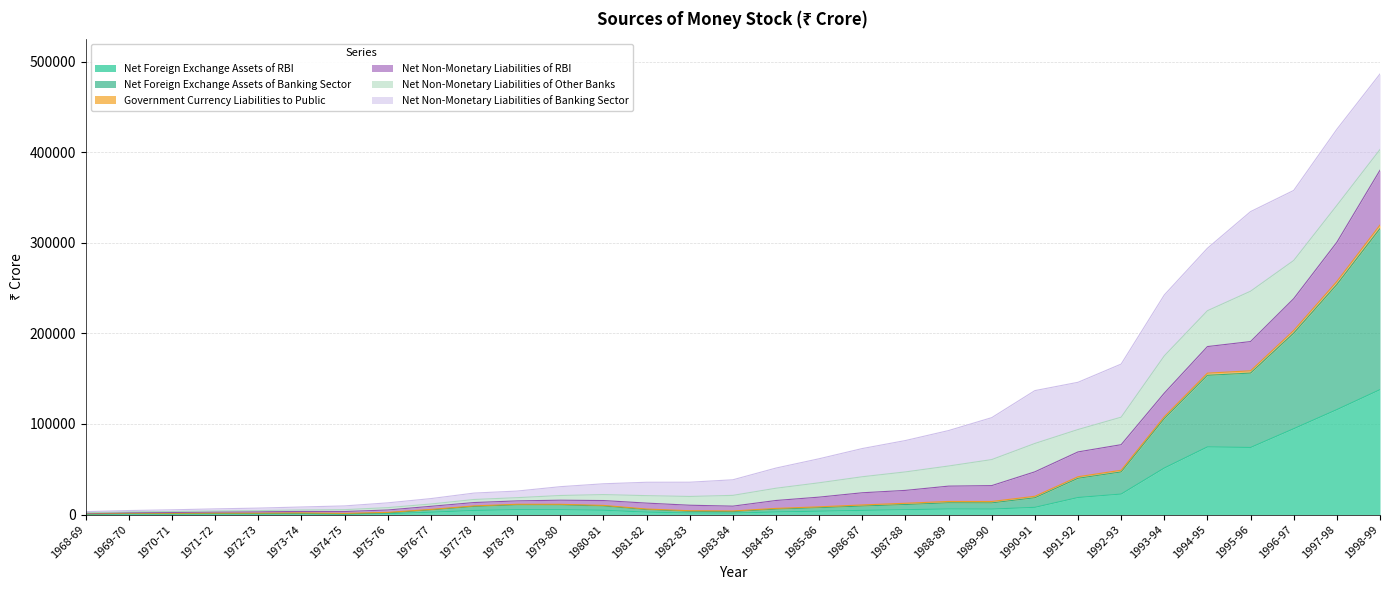

Which category has the highest value in the Net Foreign Exchange Assets of RBI series?

1998-99